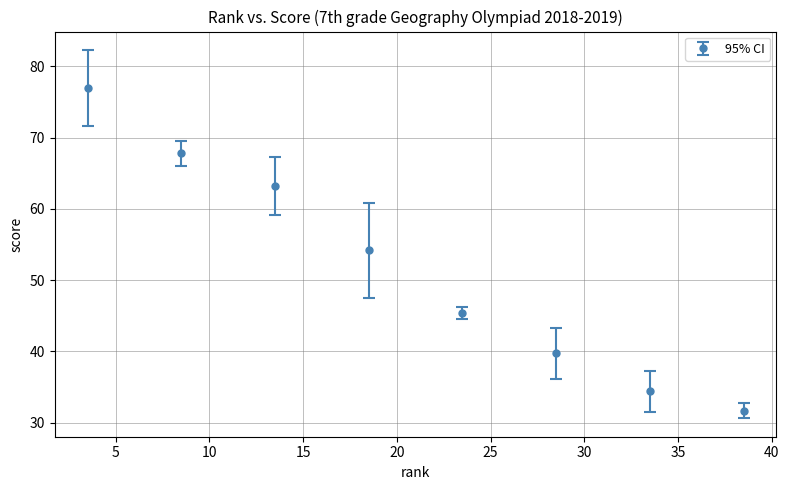

What is the average value?

51.7